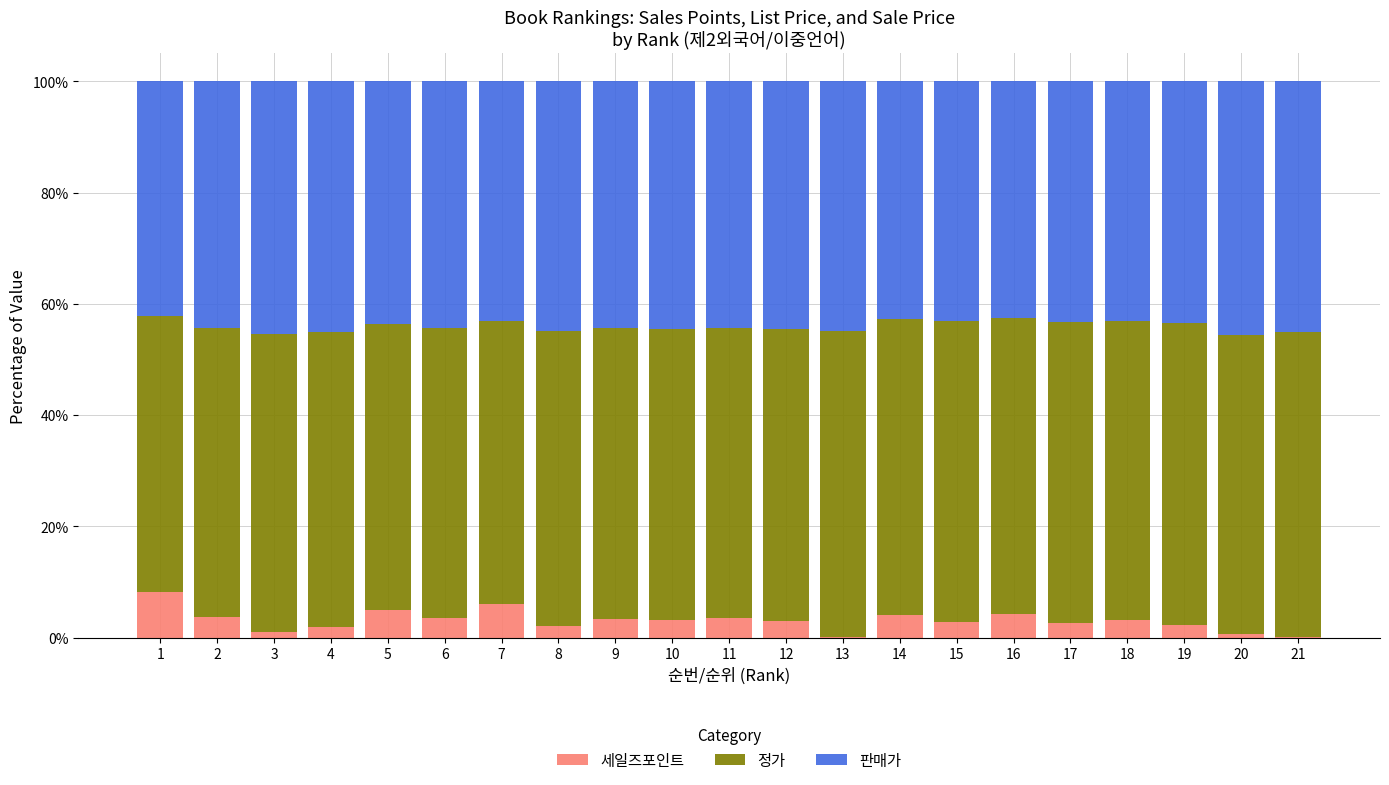

What is the maximum value for 세일즈포인트?

8.2